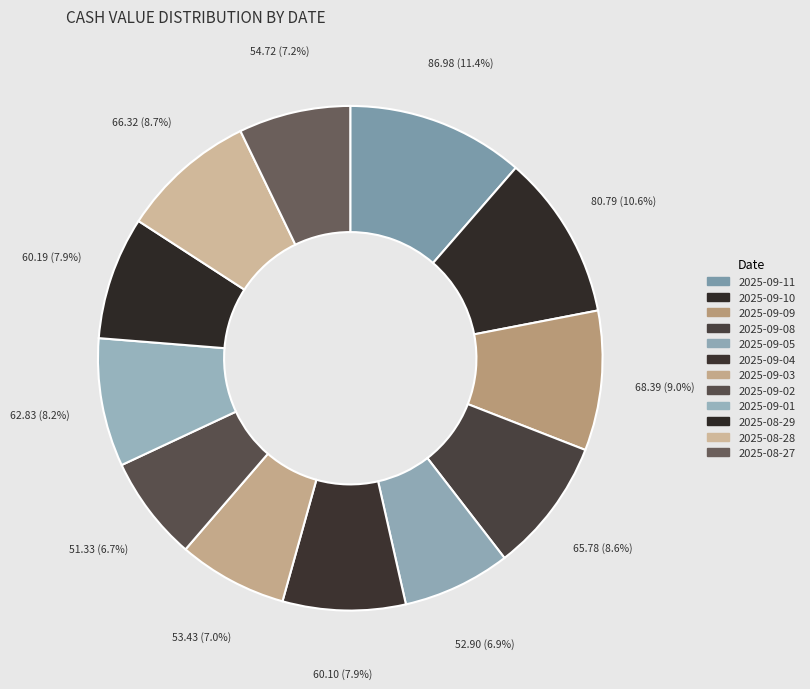

What is the ratio of the value at 2025-09-10 to the value at 2025-08-29?

1.3